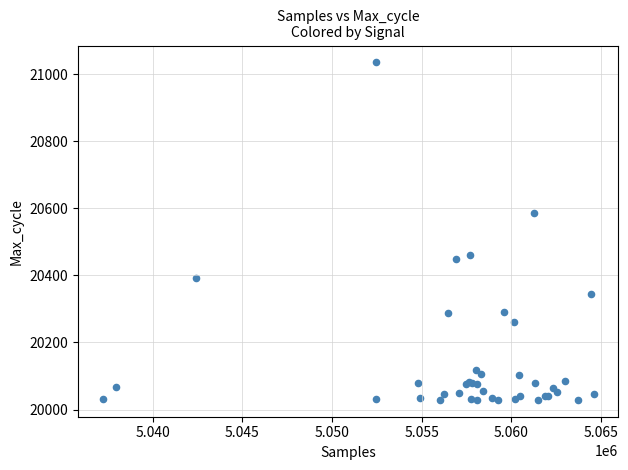

What Y value in the scatter plot is closest to 20532?

20585